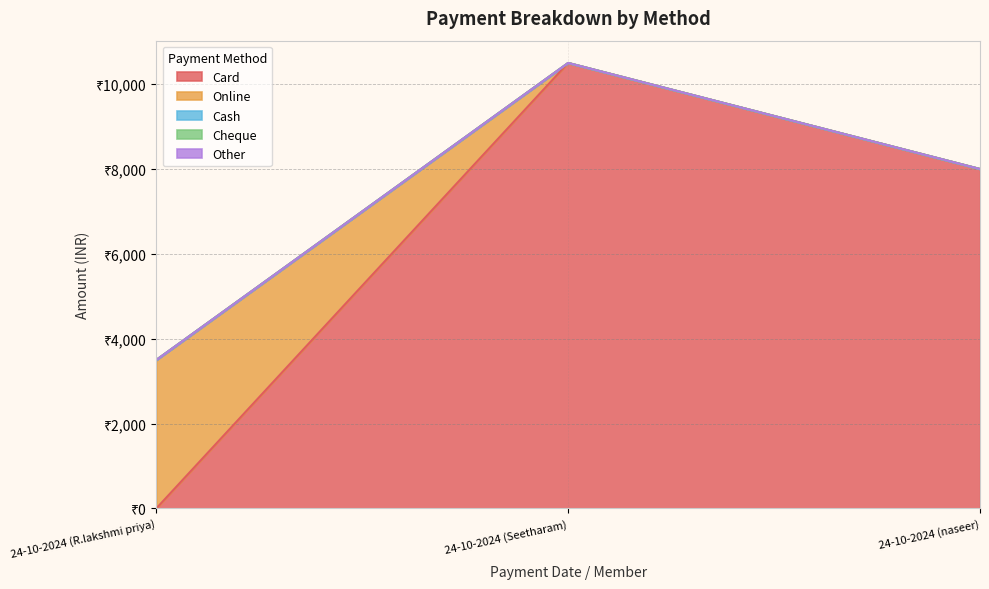

The Cheque series shows 0 at 24-10-2024 (R.lakshmi priya). True or false?

True